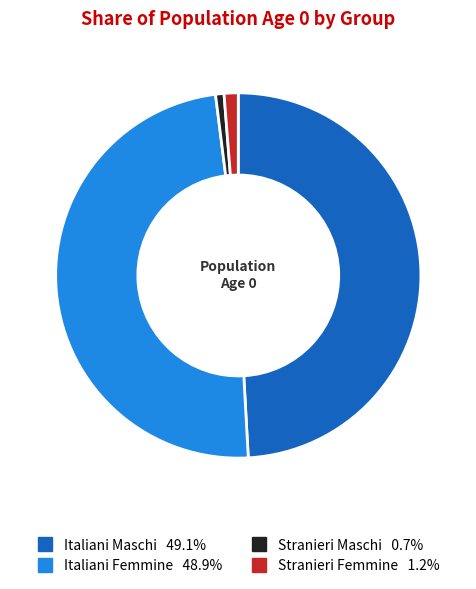

Is the sum of Stranieri Maschi and Italiani Femmine greater than half?

No